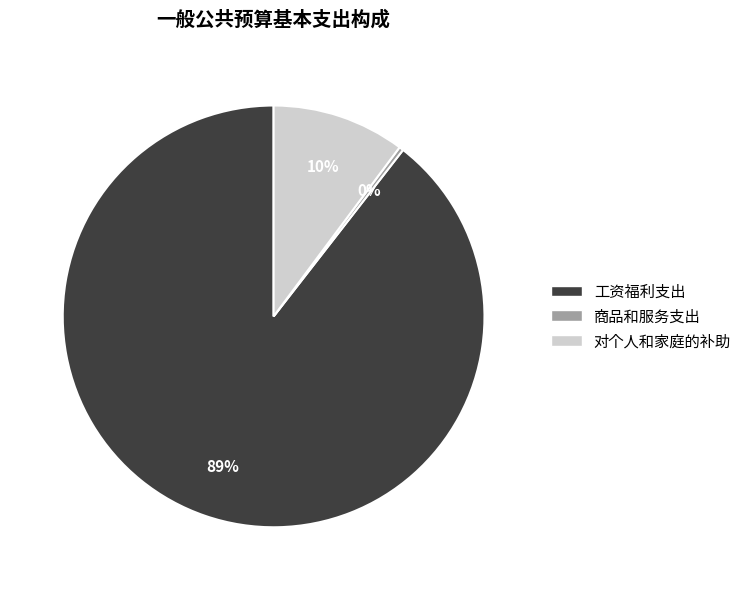

To the nearest percent, what percentage of the pie is 对个人和家庭的补助?

10%